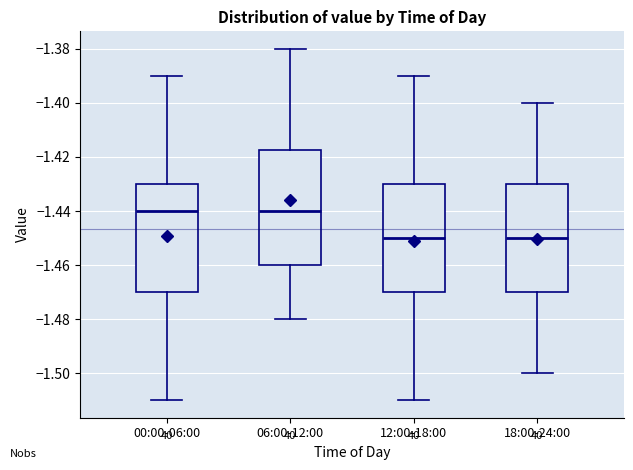

Reading left to right, transcribe this box plot: for each box, give where its median line is, the range the box spans, and where its two whiskers end, as read against the y-axis. The values are not printed on the chart, so give them approximately, as read against the axis.

00:00-06:00: median -1.440, box -1.470 to -1.430, whiskers -1.510 to -1.390
06:00-12:00: median -1.440, box -1.460 to -1.418, whiskers -1.480 to -1.380
12:00-18:00: median -1.450, box -1.470 to -1.430, whiskers -1.510 to -1.390
18:00-24:00: median -1.450, box -1.470 to -1.430, whiskers -1.500 to -1.400